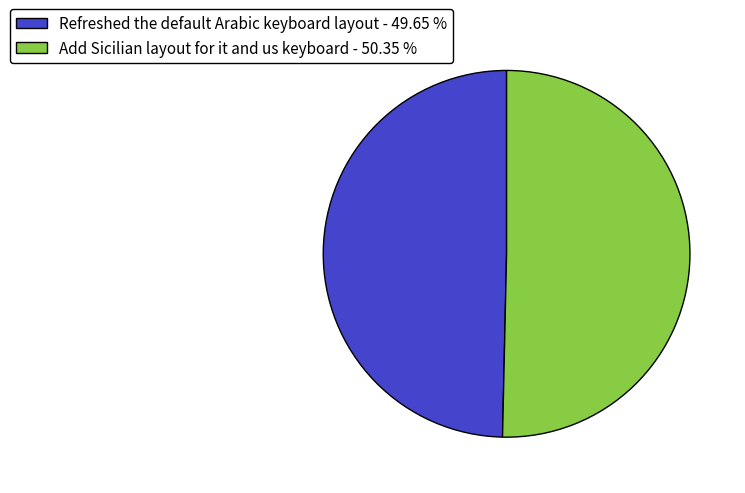

The Refreshed the default Arabic keyboard layout slice represents 50% of the pie. True or false?

True